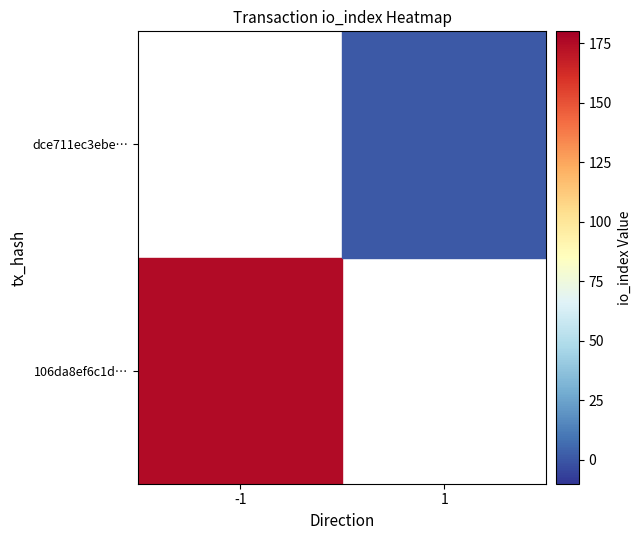

List the series in order of their peak value, lowest first.

106da8ef6c1d…, dce711ec3ebe…